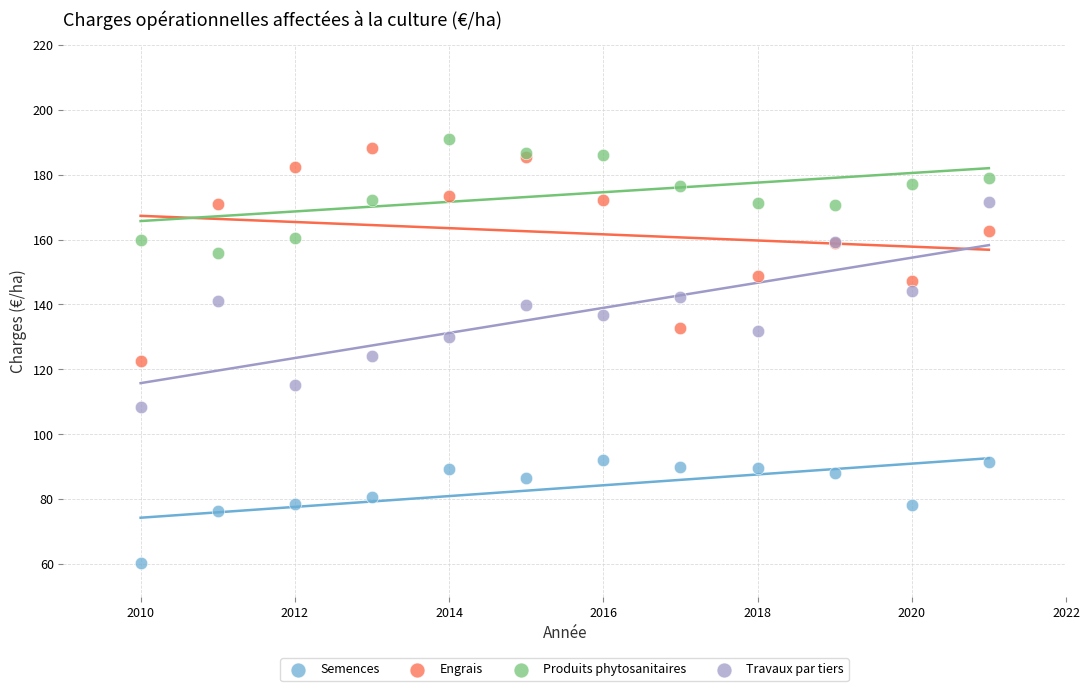

Which series contains the lowest Y value?

Semences